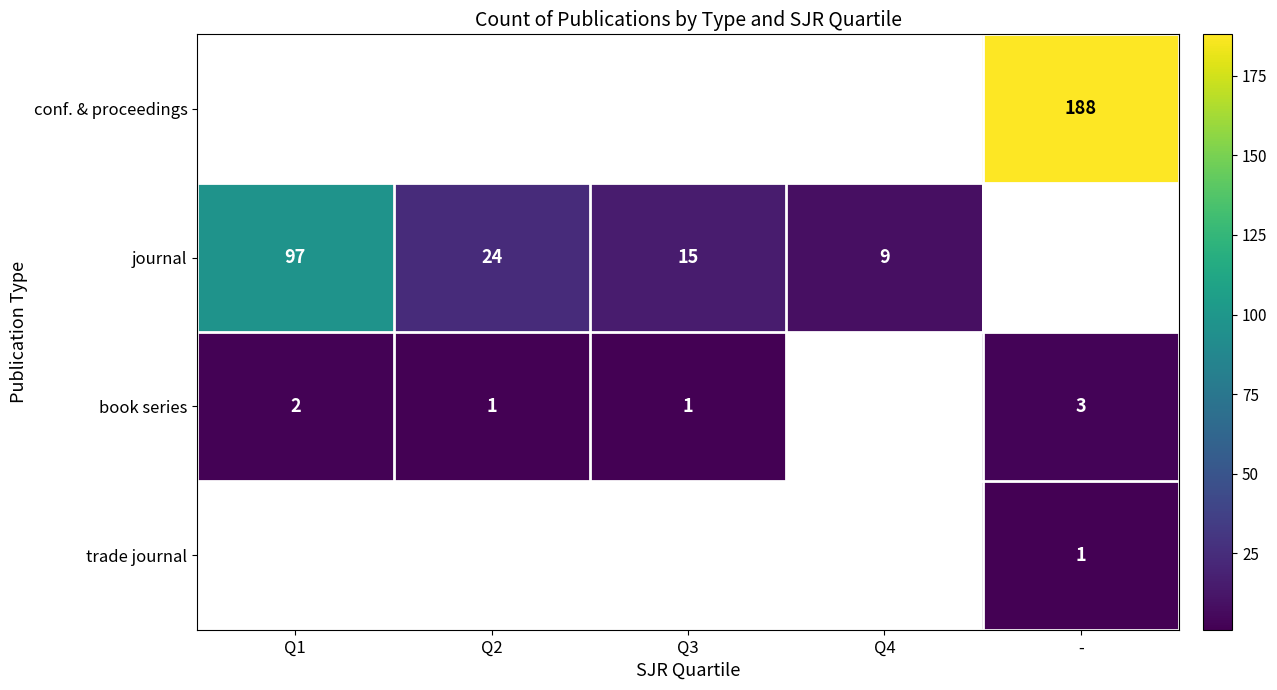

Is the value of journal at Q4 greater than the value of book series at Q1?

Yes